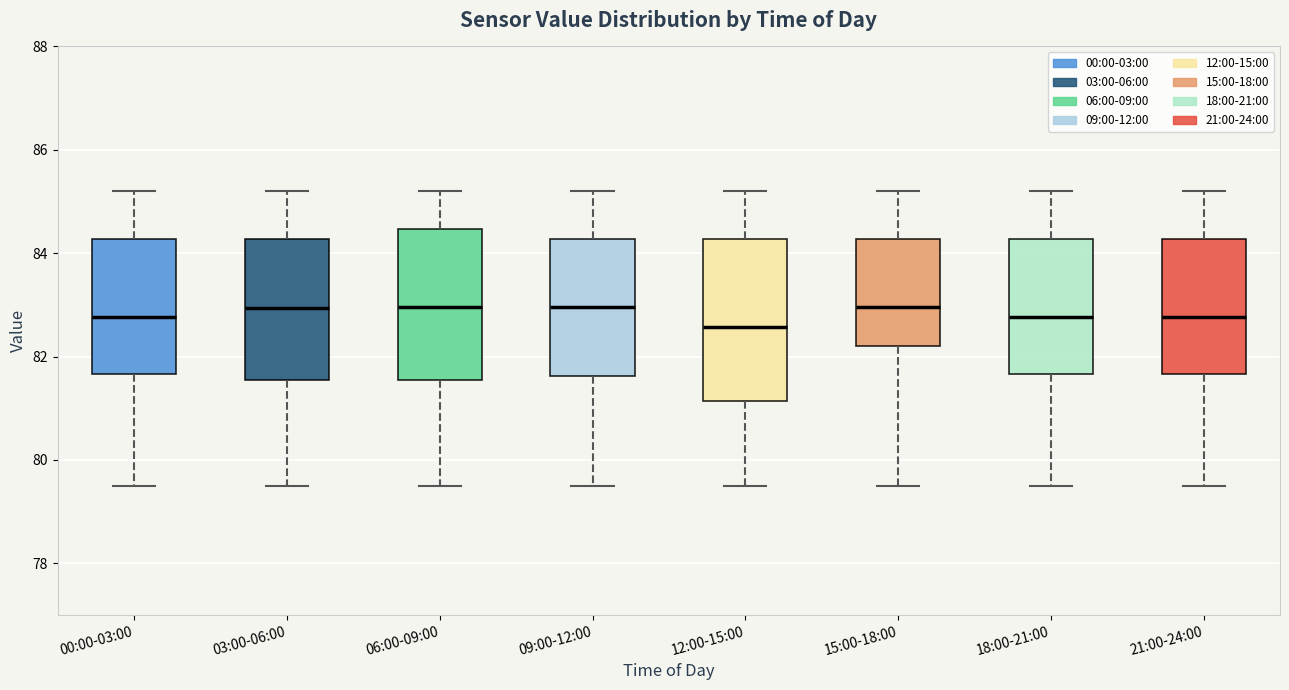

Comparing the boxes themselves (not the whiskers), which one is the tallest?

12:00-15:00